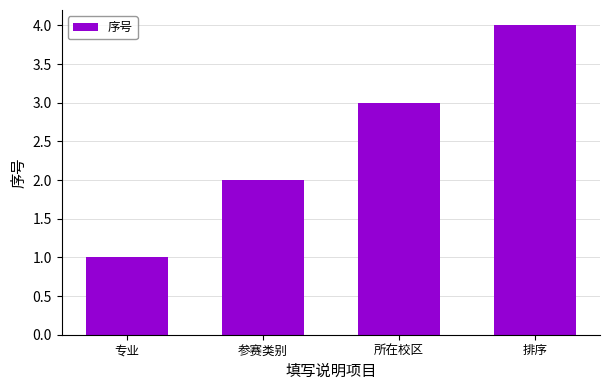

Count the number of data series in this chart.

1